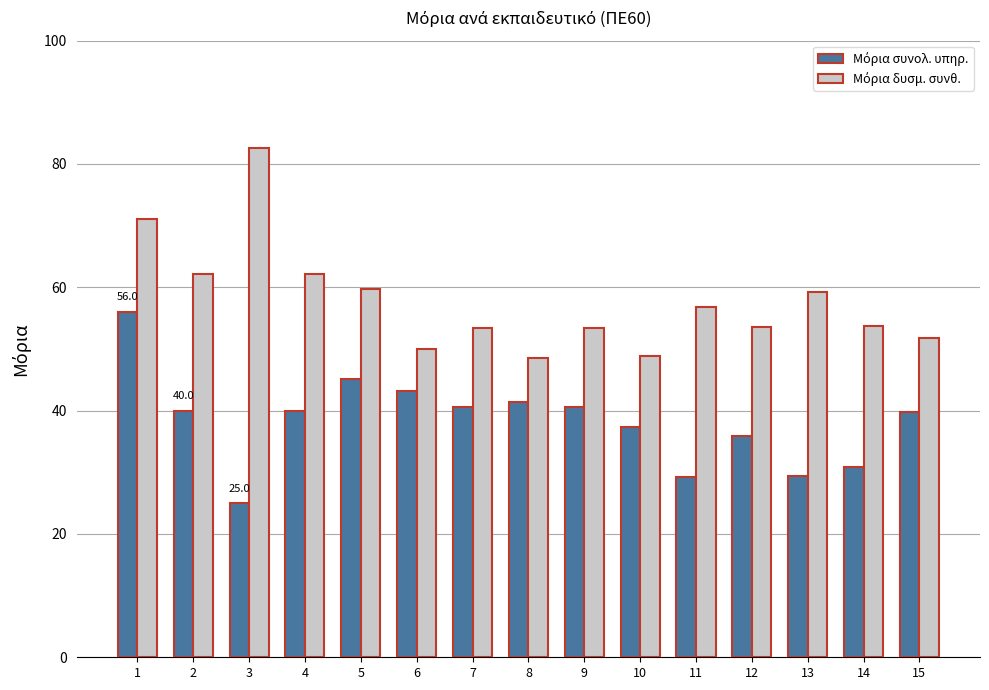

At how many categories does at least one series exceed 42?

15